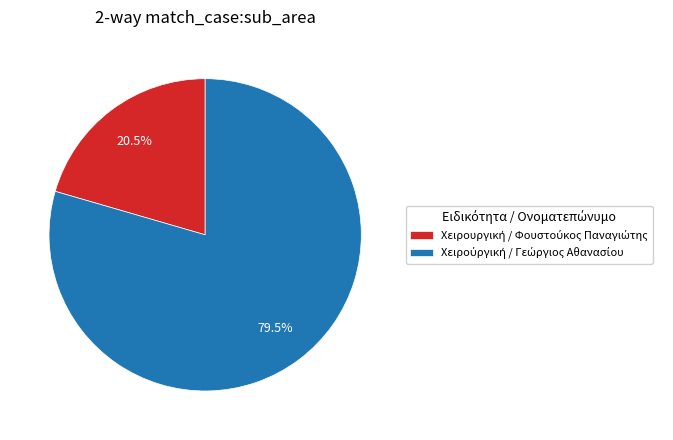

Is there any slice that represents more than half of the pie?

Yes